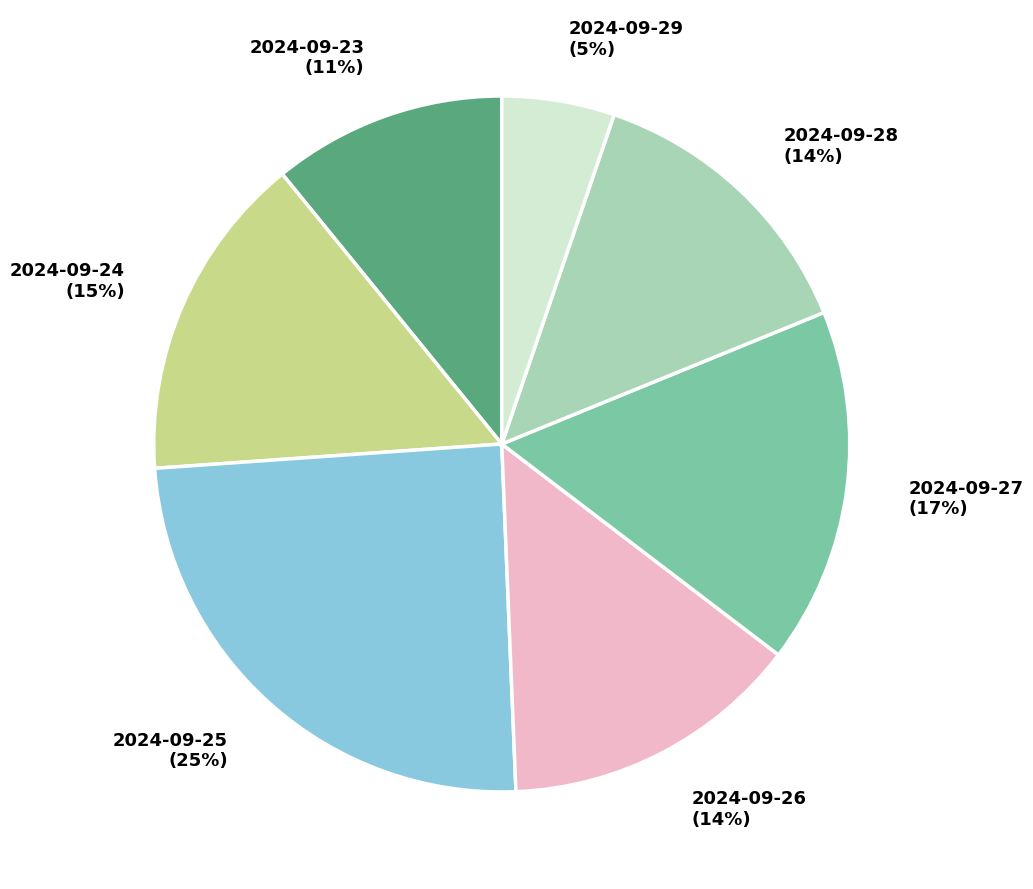

To the nearest percent, what portion does 2024-09-25 represent?

25%